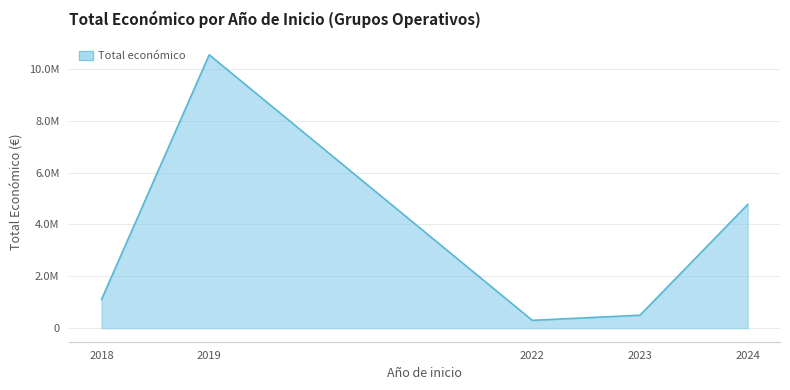

Which label corresponds to the largest value in the chart?

2019